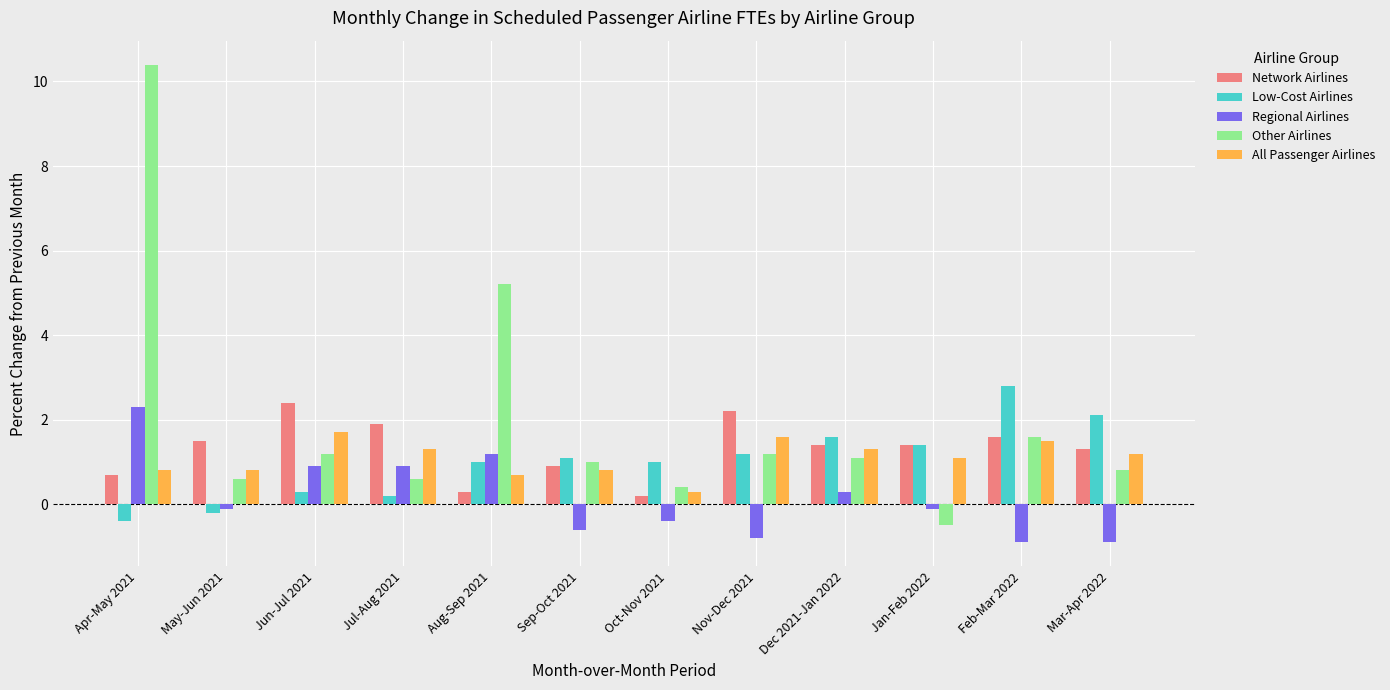

Is the value of Regional Airlines at Jun-Jul 2021 greater than the value of All Passenger Airlines at Jul-Aug 2021?

No